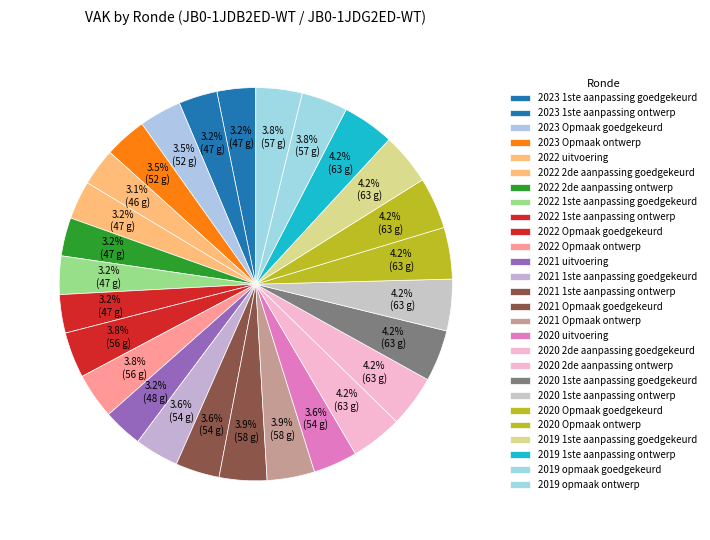

Is it true that 2021 Opmaak goedgekeurd is 4% of the pie?

True